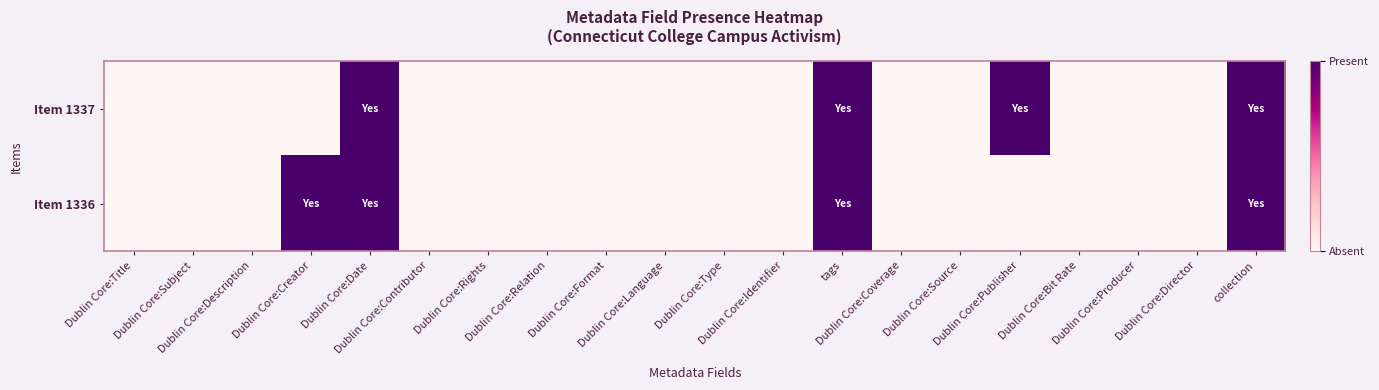

At how many categories does at least one series exceed 0?

5